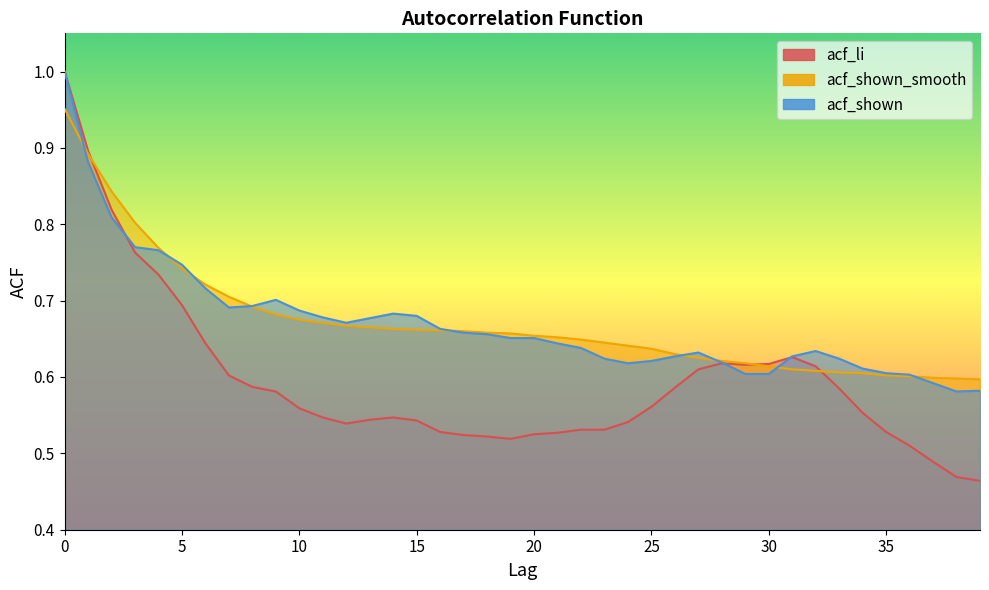

What is the minimum value shown in the chart?

0.5